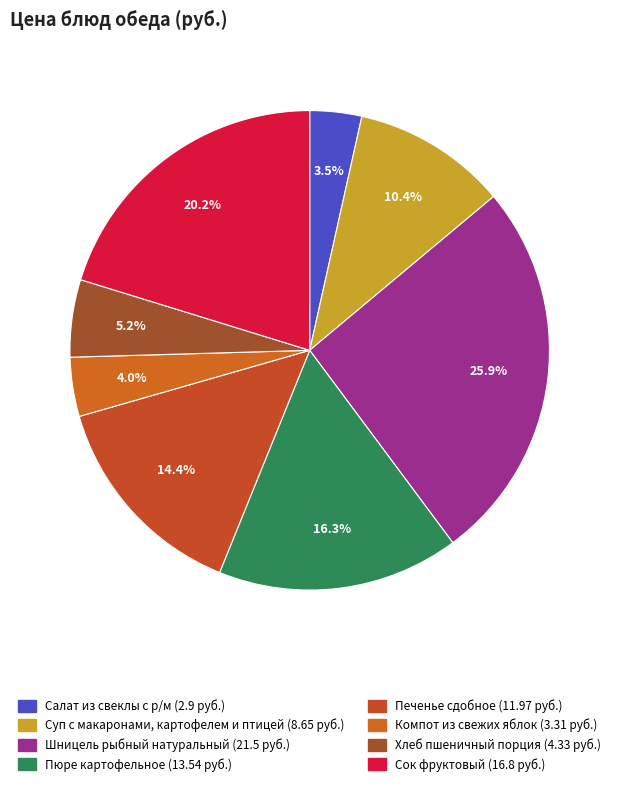

Is it true that Сок фруктовый is 20% of the pie?

True